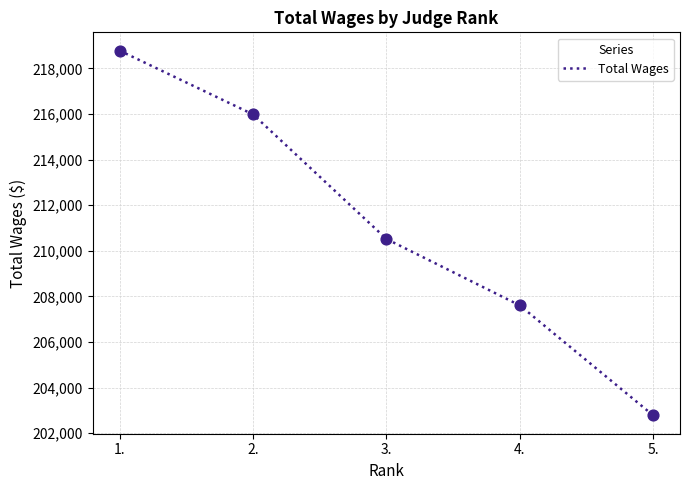

What is the change in value from 1. to 5.?

-16003